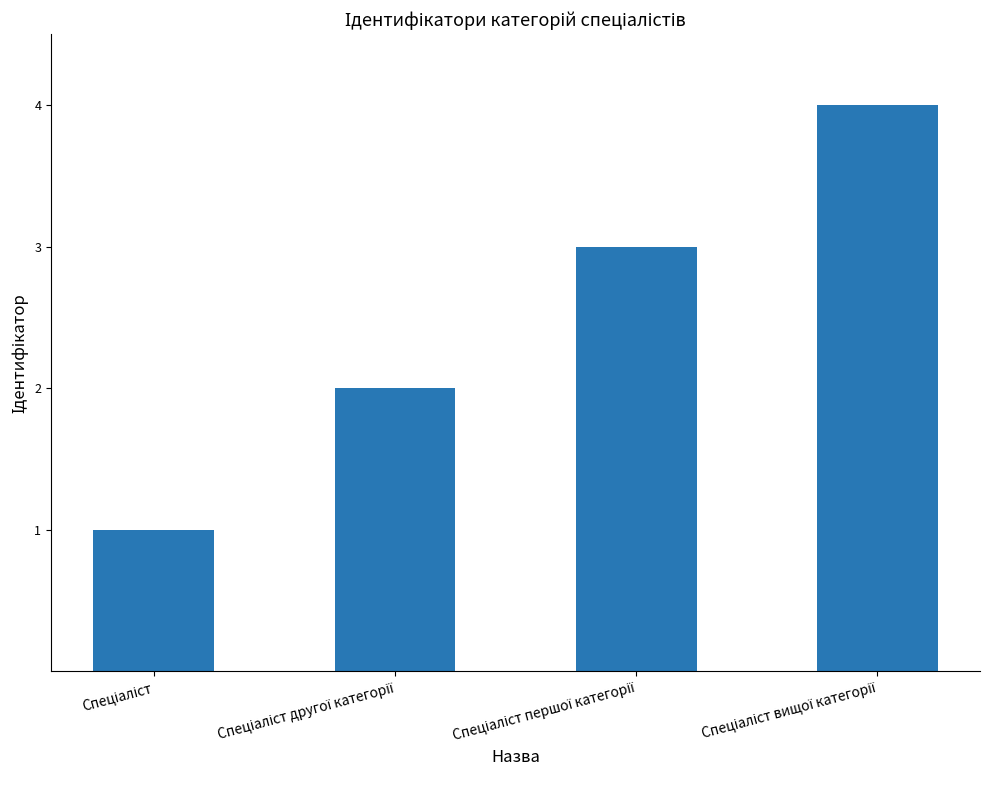

What is the difference between the maximum and minimum values?

3